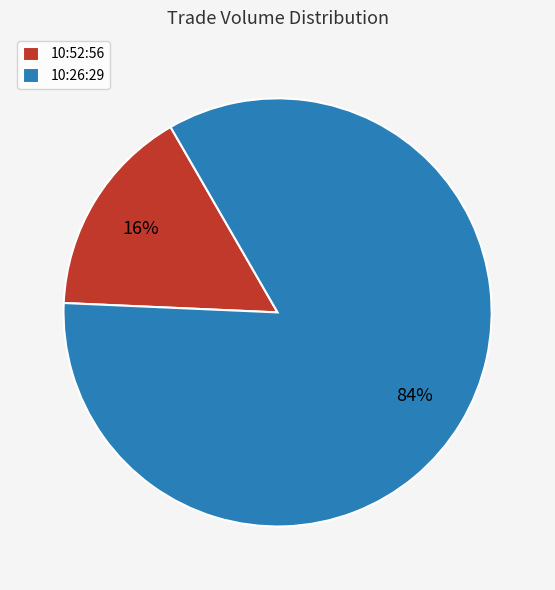

Rank the categories by value from lowest to highest.

10:52:56, 10:26:29